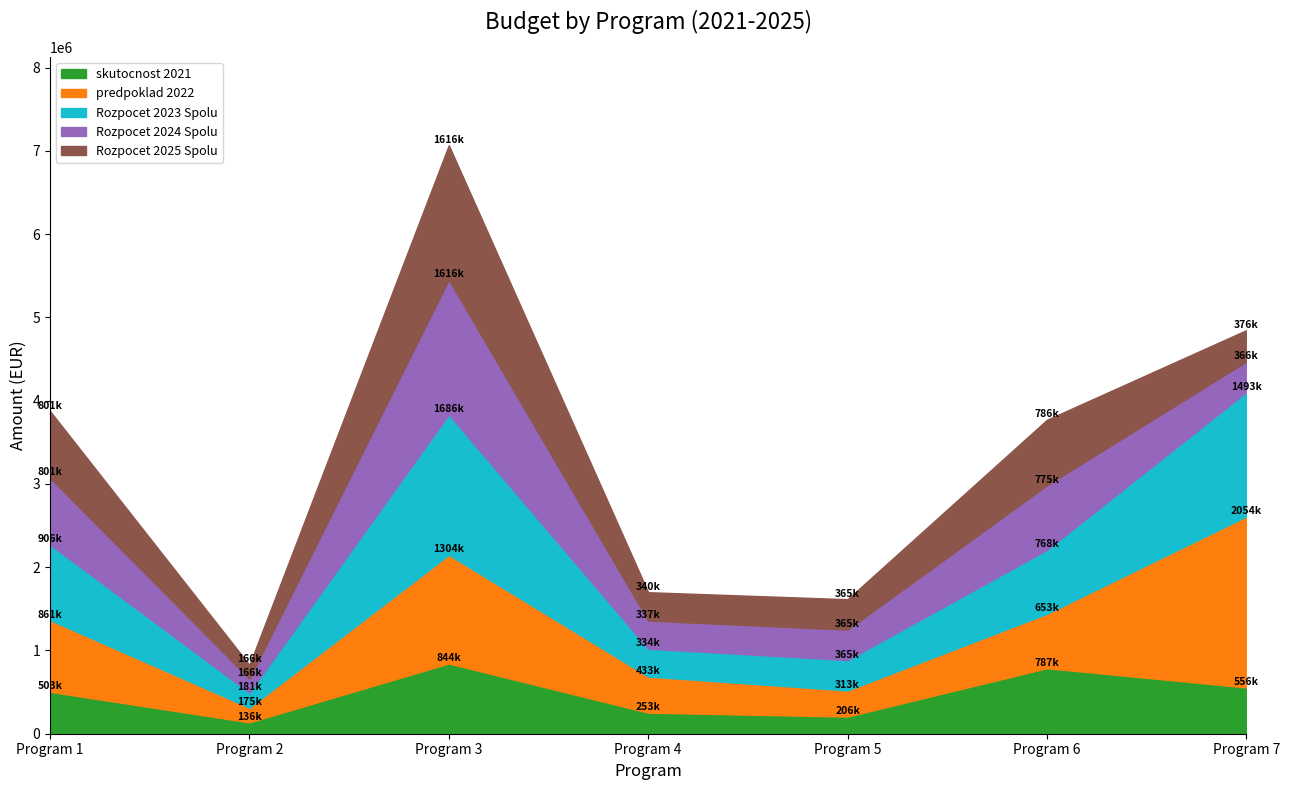

At which label is skutocnost 2021 closest to 490521?

Program 1